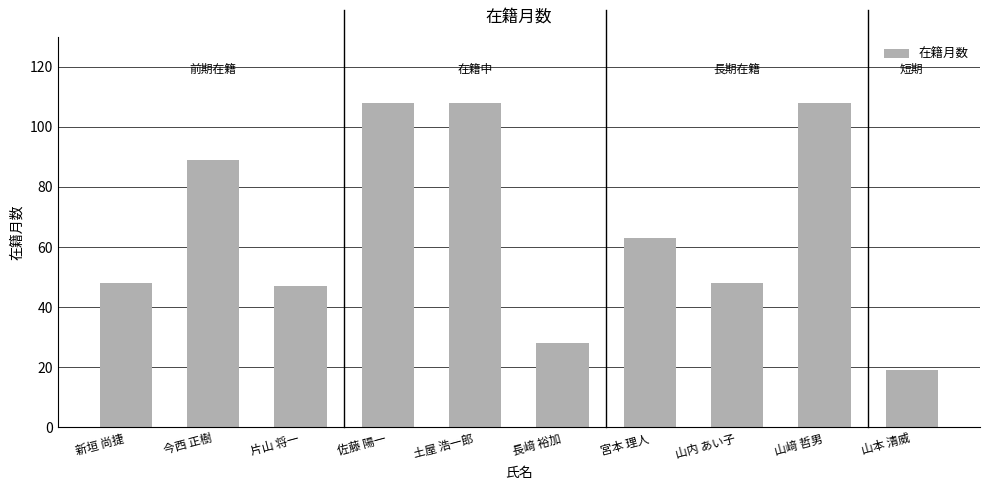

Reading left to right, what are all the values shown in this chart?

48	89	47	108	108	28	63	48	108	19